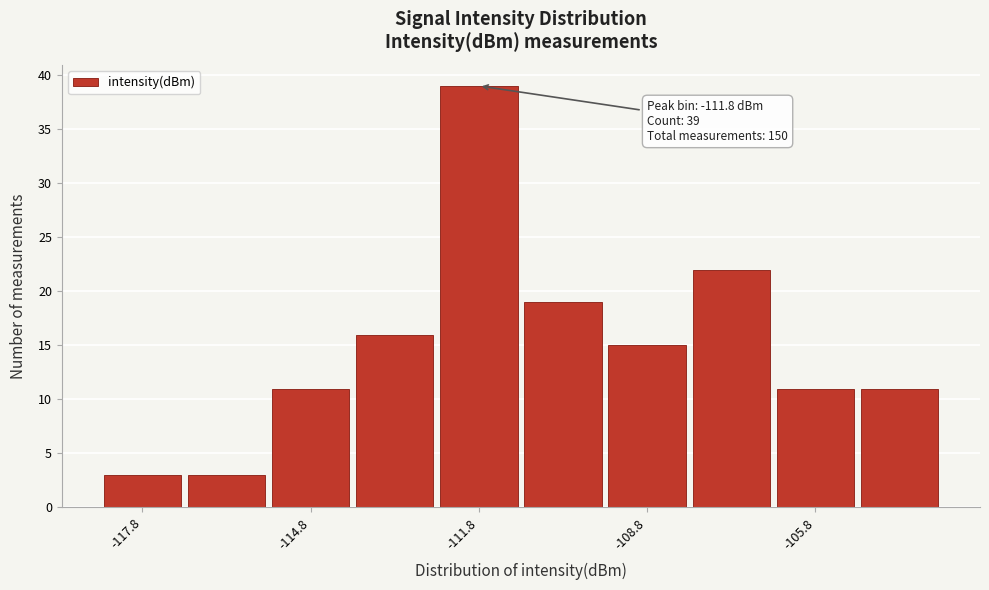

Read against the x-axis, roughly where is the centre of the tallest bar?

-111.5